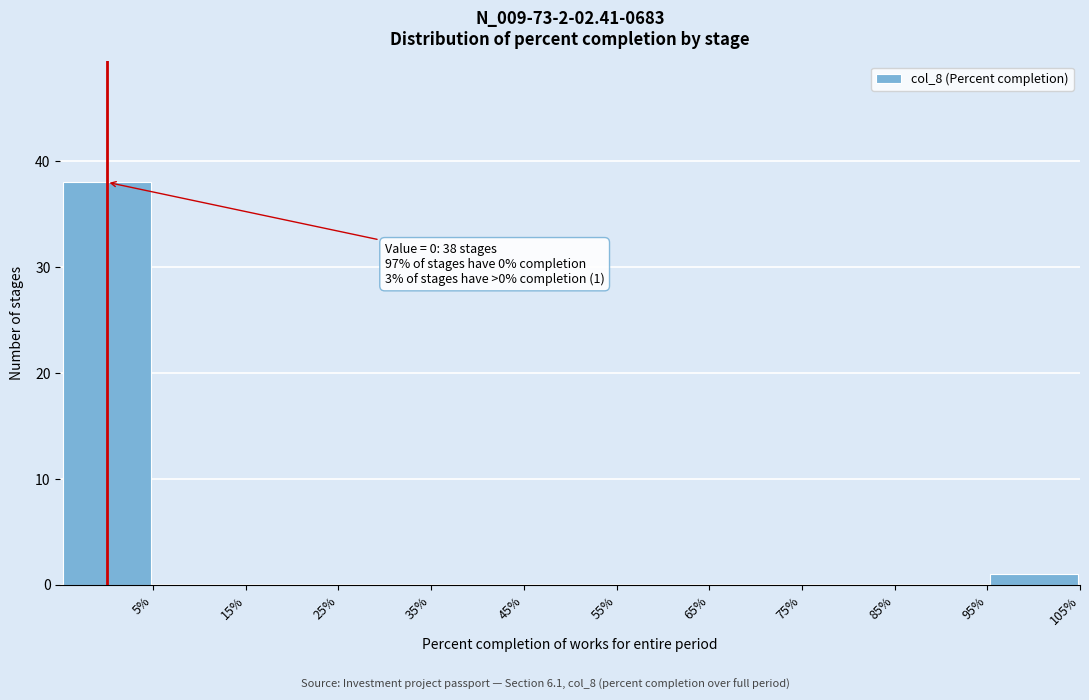

Which range on the x-axis has the tallest bar?

-5 to 5